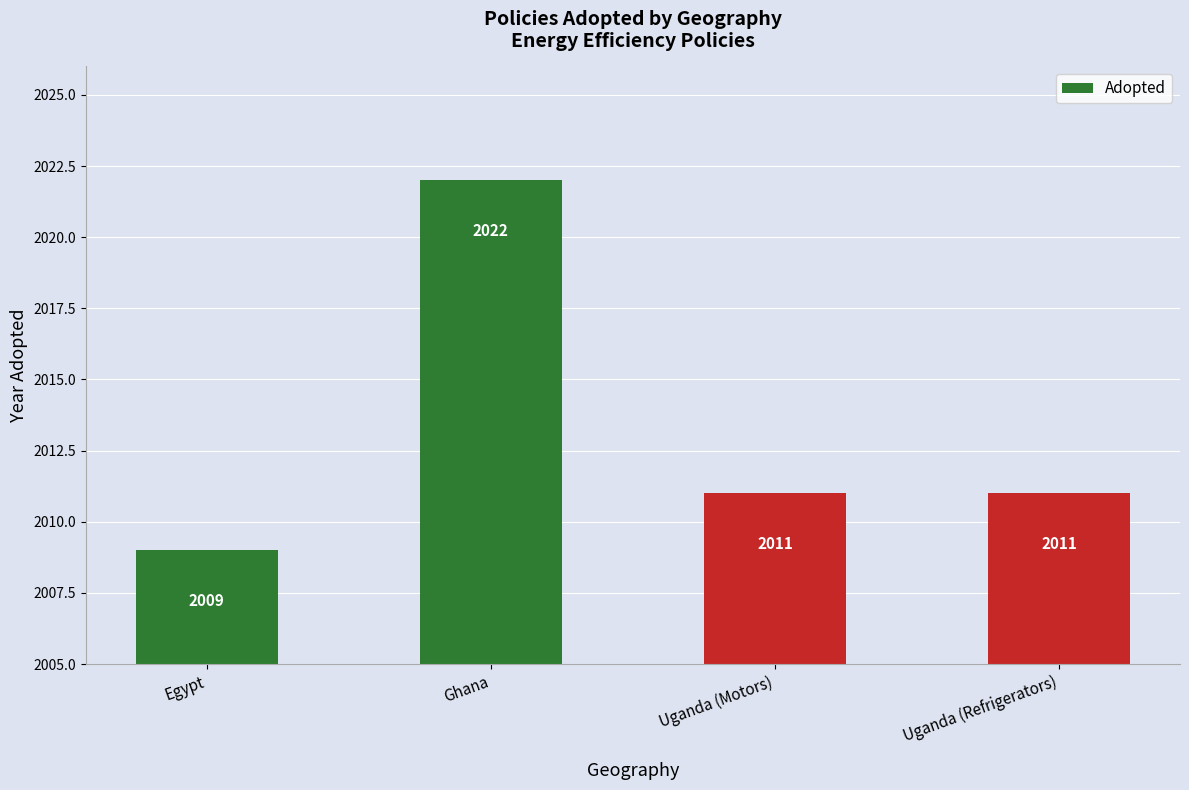

Reading left to right, transcribe all the data shown in this chart.

Egypt=2009	Ghana=2022	Uganda (Motors)=2011	Uganda (Refrigerators)=2011